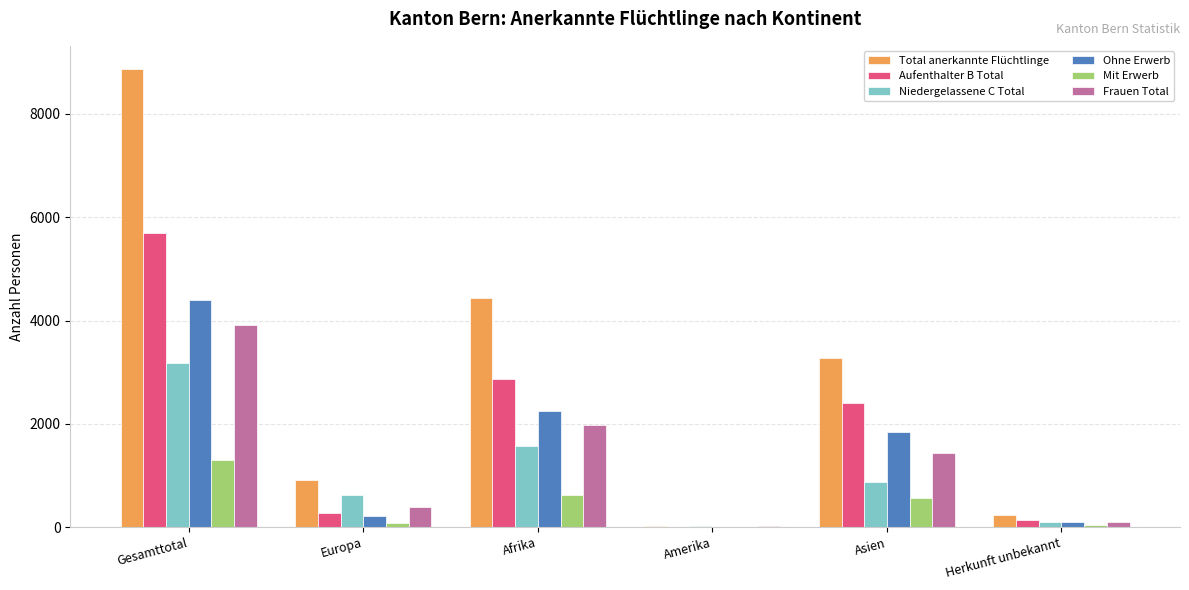

Which series changed the most between Afrika and Amerika?

Total anerkannte Flüchtlinge